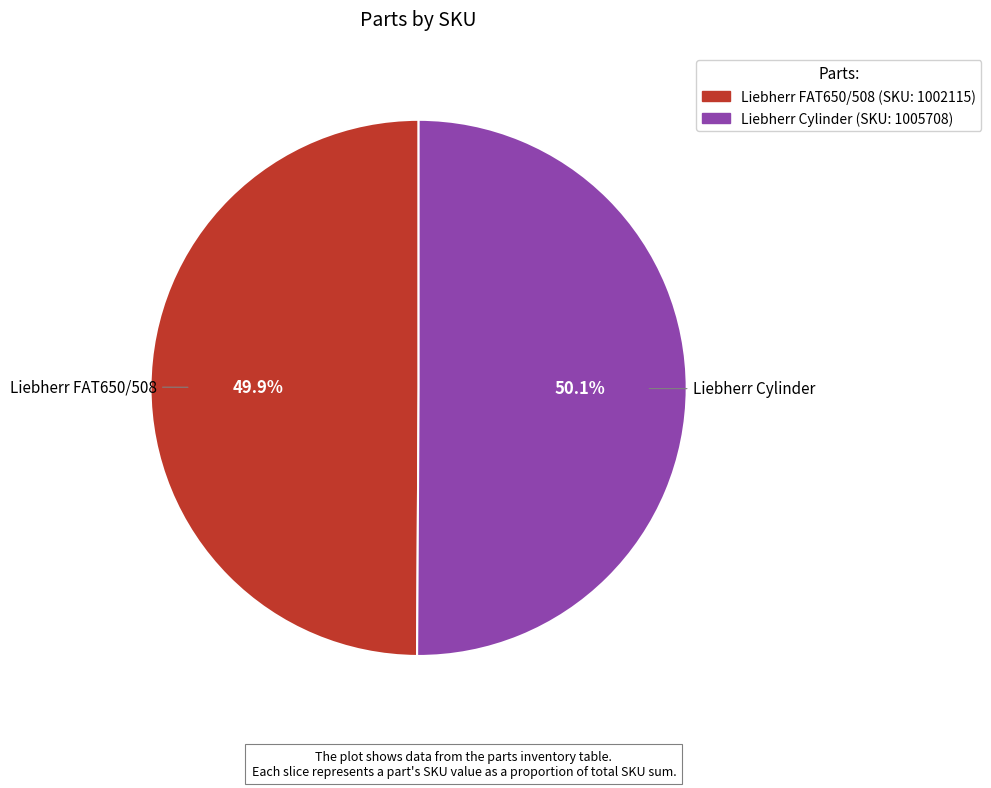

To the nearest percent, what is the combined percentage of Liebherr Cylinder and Liebherr FAT650/508?

100%